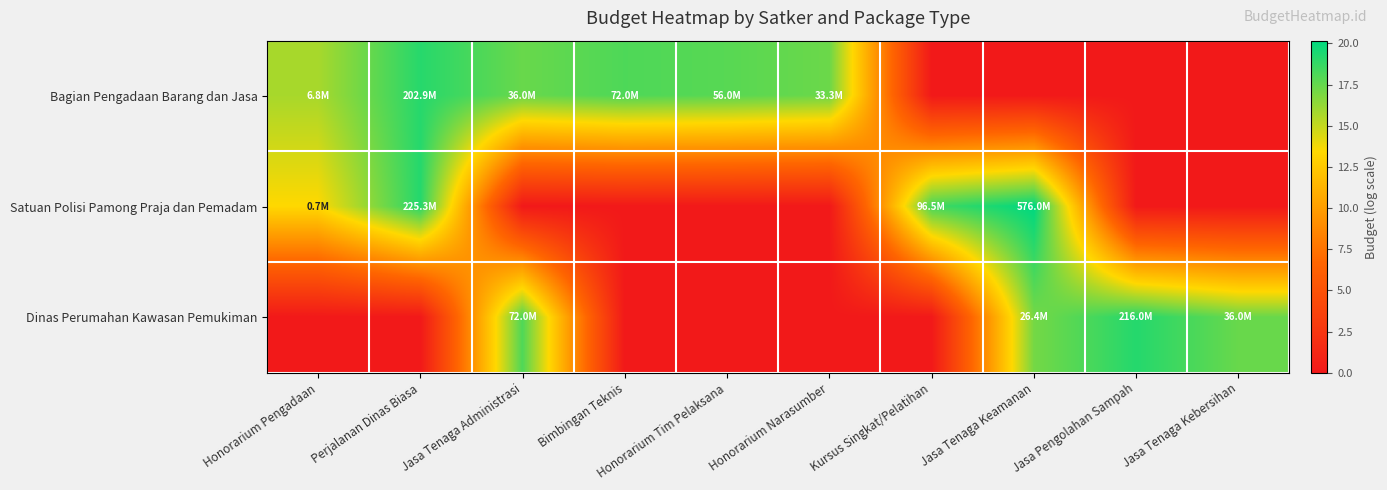

Reading left to right, what are all the values shown in this chart?

Bagian Pengadaan Barang dan Jasa: Honorarium Pengadaan=15.7	Perjalanan Dinas Biasa=19.1	Jasa Tenaga Administrasi=17.4	Bimbingan Teknis=18.1	Honorarium Tim Pelaksana=17.8	Honorarium Narasumber=17.3	Kursus Singkat/Pelatihan=0.0	Jasa Tenaga Keamanan=0.0	Jasa Pengolahan Sampah=0.0	Jasa Tenaga Kebersihan=0.0
Satuan Polisi Pamong Praja dan Pemadam: Honorarium Pengadaan=13.4	Perjalanan Dinas Biasa=19.2	Jasa Tenaga Administrasi=0.0	Bimbingan Teknis=0.0	Honorarium Tim Pelaksana=0.0	Honorarium Narasumber=0.0	Kursus Singkat/Pelatihan=18.4	Jasa Tenaga Keamanan=20.2	Jasa Pengolahan Sampah=0.0	Jasa Tenaga Kebersihan=0.0
Dinas Perumahan Kawasan Pemukiman: Honorarium Pengadaan=0.0	Perjalanan Dinas Biasa=0.0	Jasa Tenaga Administrasi=18.1	Bimbingan Teknis=0.0	Honorarium Tim Pelaksana=0.0	Honorarium Narasumber=0.0	Kursus Singkat/Pelatihan=0.0	Jasa Tenaga Keamanan=17.1	Jasa Pengolahan Sampah=19.2	Jasa Tenaga Kebersihan=17.4